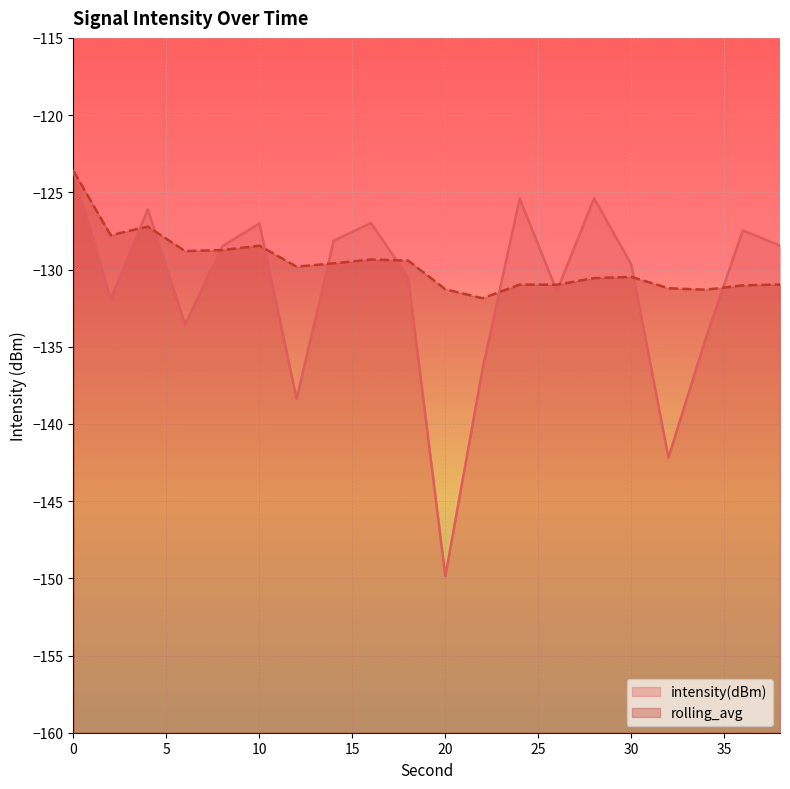

What is the difference between the highest and lowest values at 10?

1.4